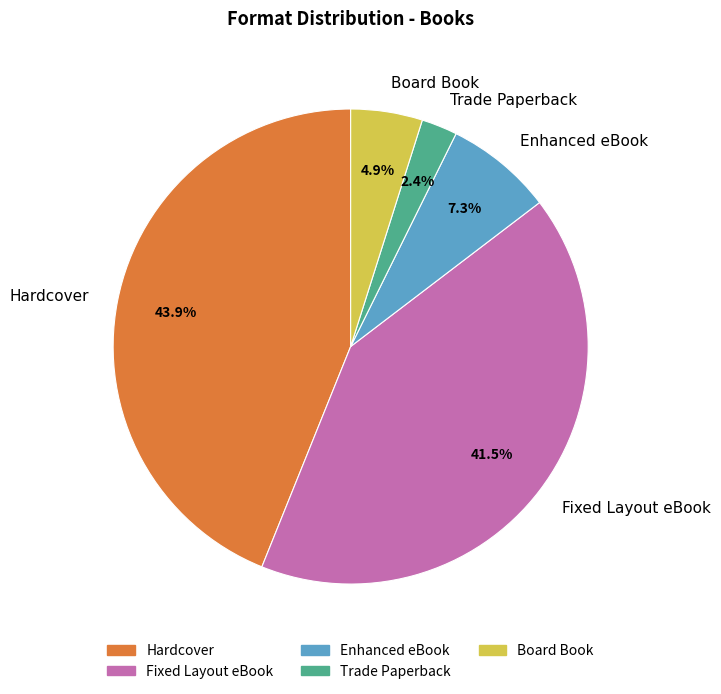

How many slices are in this pie chart?

5